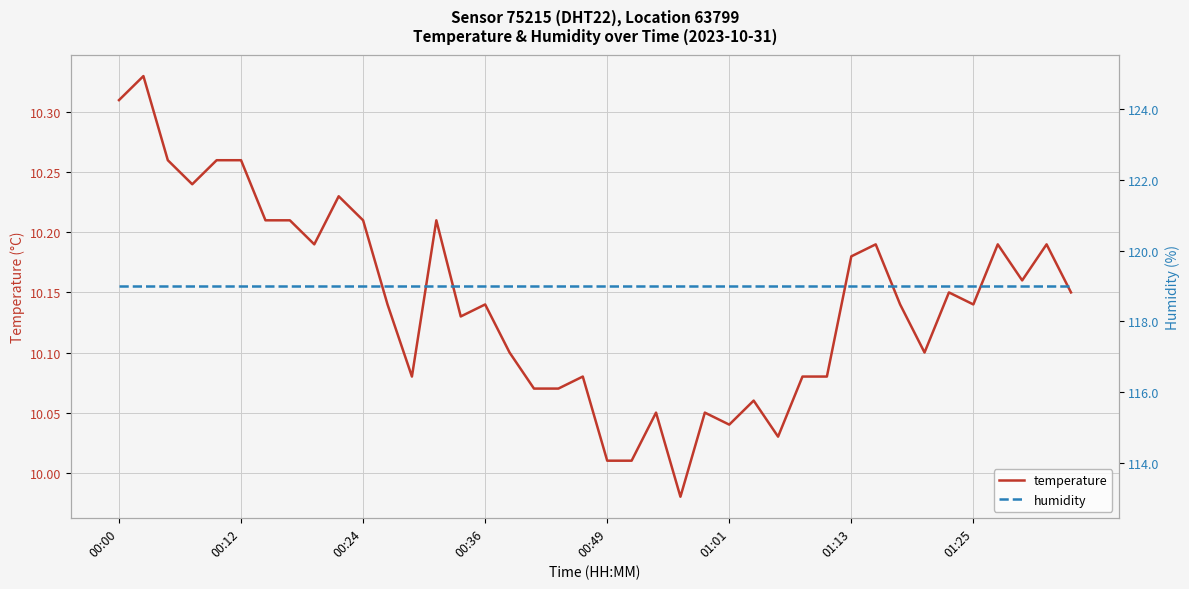

Which series has the widest spread of values?

temperature